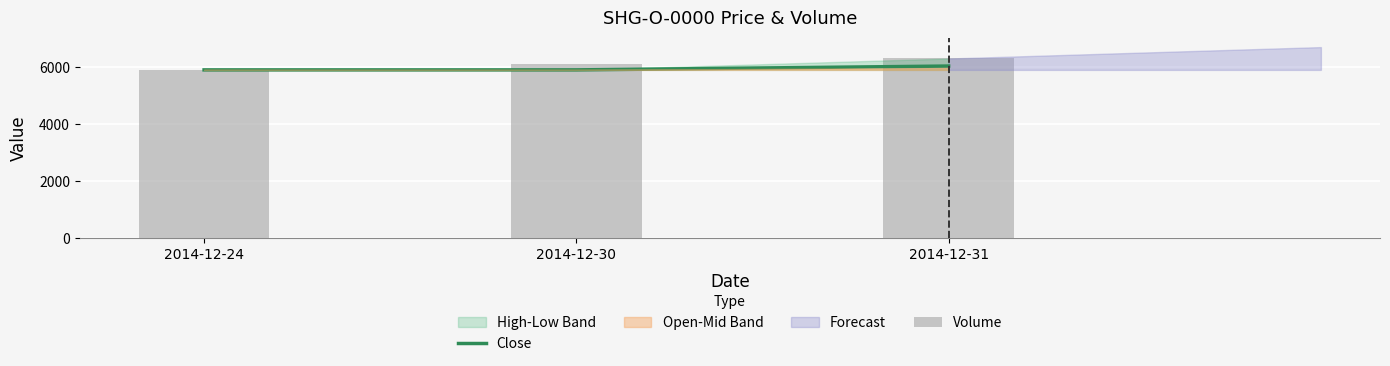

What is the value of the Close bar at the 3rd from the left?

6035.0